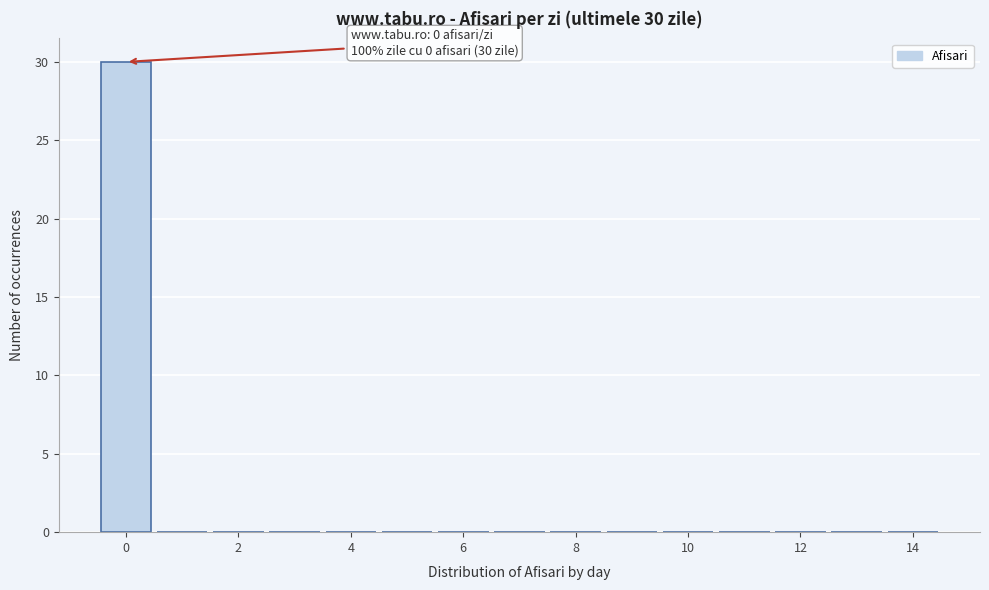

Over which range of the x-axis is the bar tallest?

-0.5 to 0.5